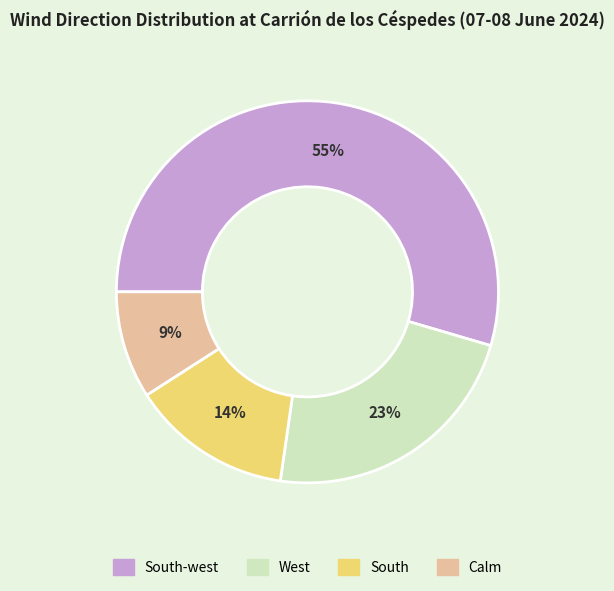

Is there a majority slice in this chart?

Yes